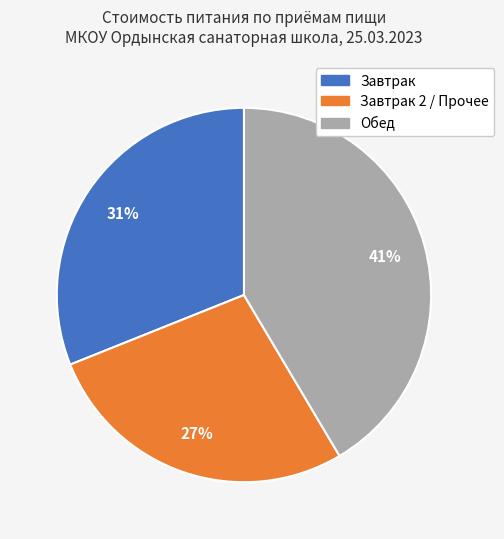

To the nearest percent, what is the average slice percentage?

33%